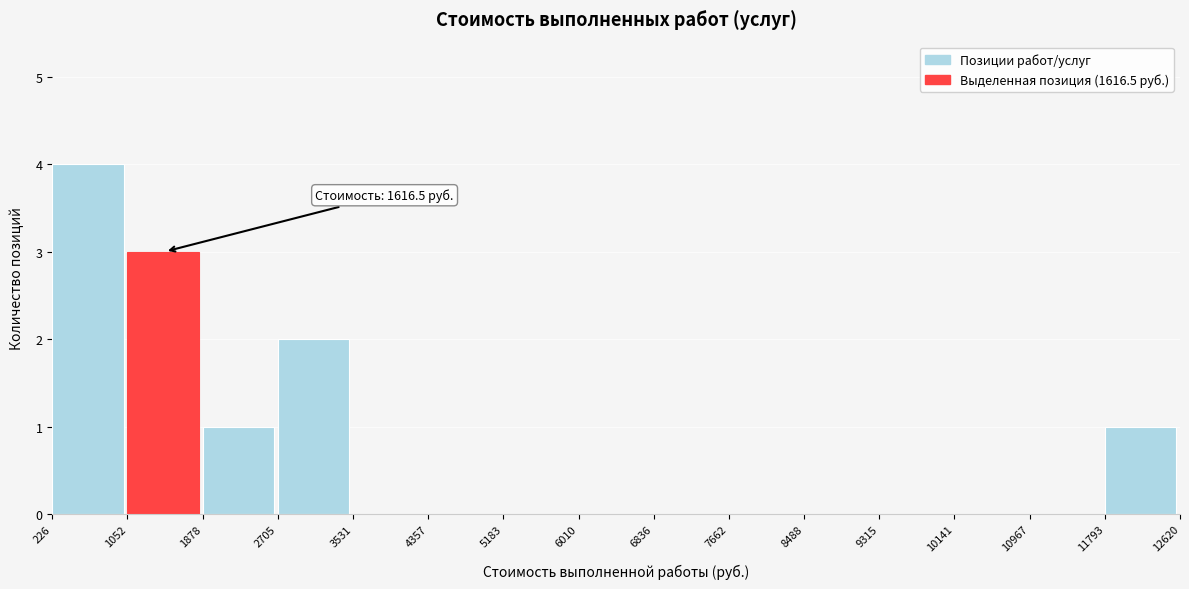

Over which range of the x-axis is the bar tallest?

226 to 1052